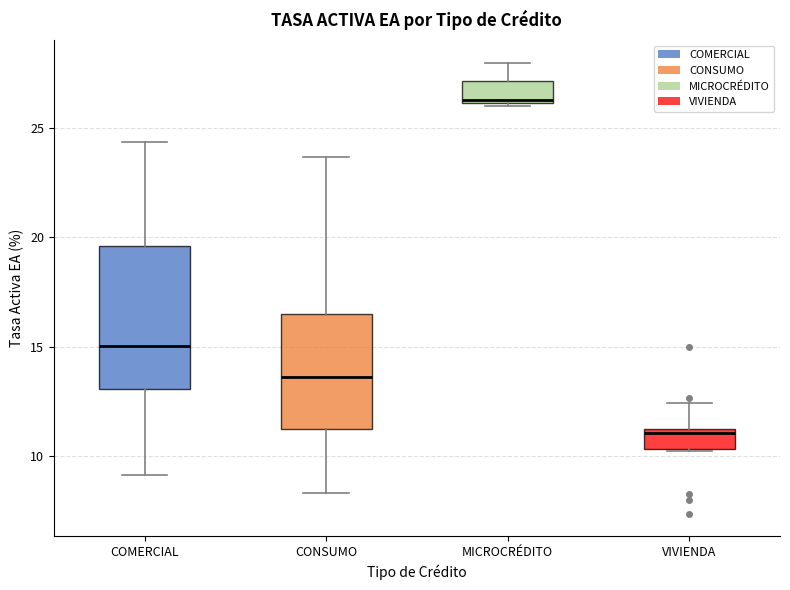

Reading left to right, transcribe this box plot: for each box, give where its median line is, the range the box spans, and where its two whiskers end, as read against the y-axis. The values are not printed on the chart, so give them approximately, as read against the axis.

COMERCIAL: median 15.0, box 13.0 to 19.5, whiskers 9.0 to 24.5
CONSUMO: median 13.5, box 11.5 to 16.5, whiskers 8.5 to 23.5
MICROCRÉDITO: median 26.5, box 26.0 to 27.0, whiskers 26.0 to 28.0
VIVIENDA: median 11.0 (just below the box's upper edge), box 10.5 to 11.0, whiskers 10.5 to 12.5